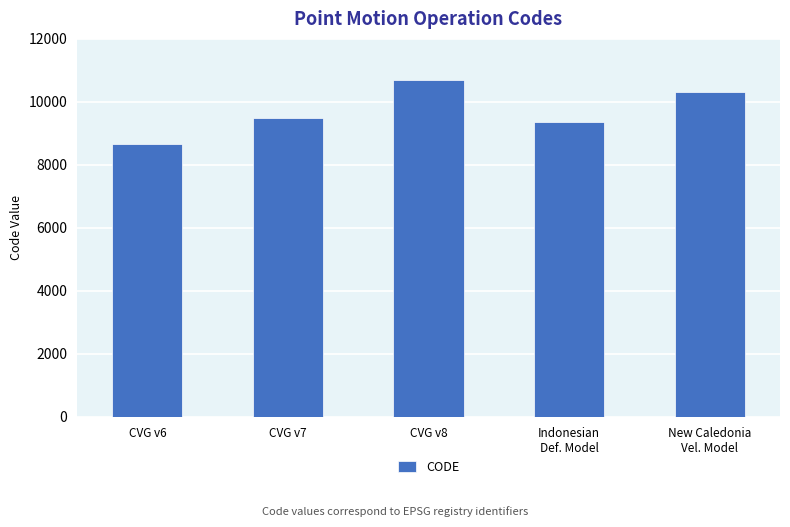

What position from the right is Indonesian
Def. Model?

2